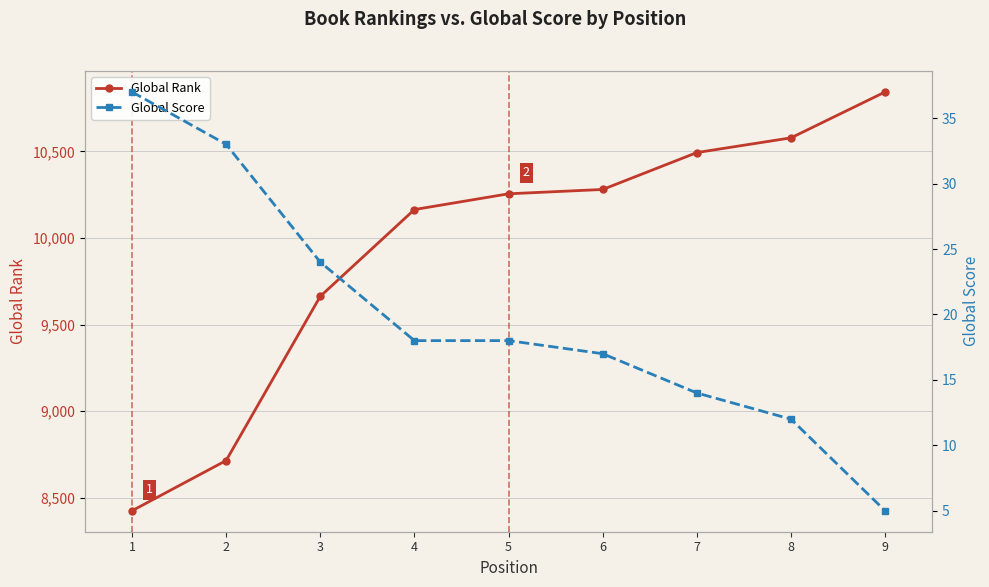

The value of Global Score at 6 is 9. True or false?

False